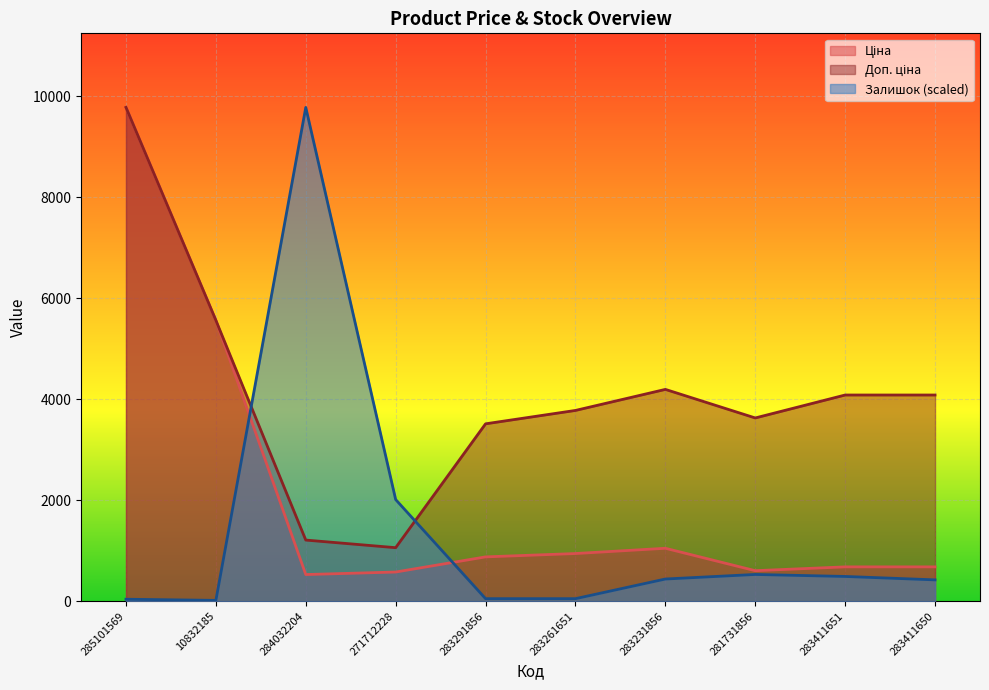

How many intersections are there between Залишок and Доп. ціна?

2